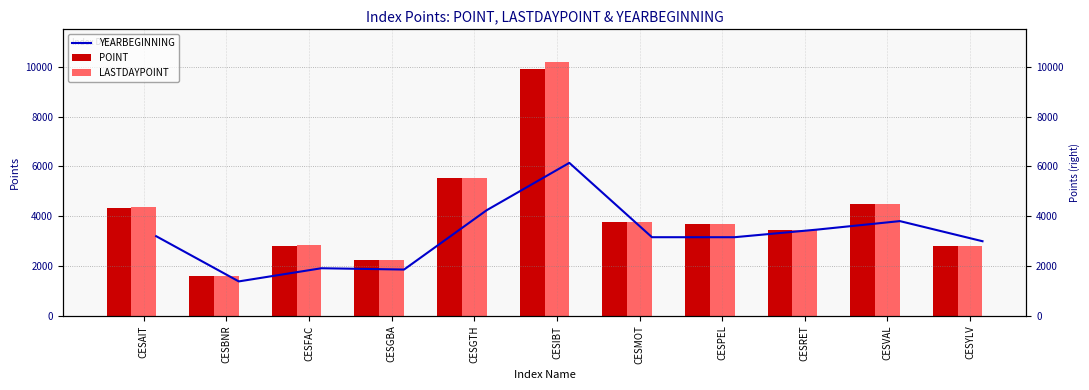

Is it true that YEARBEGINNING equals 3156.5 at CESPEL?

True